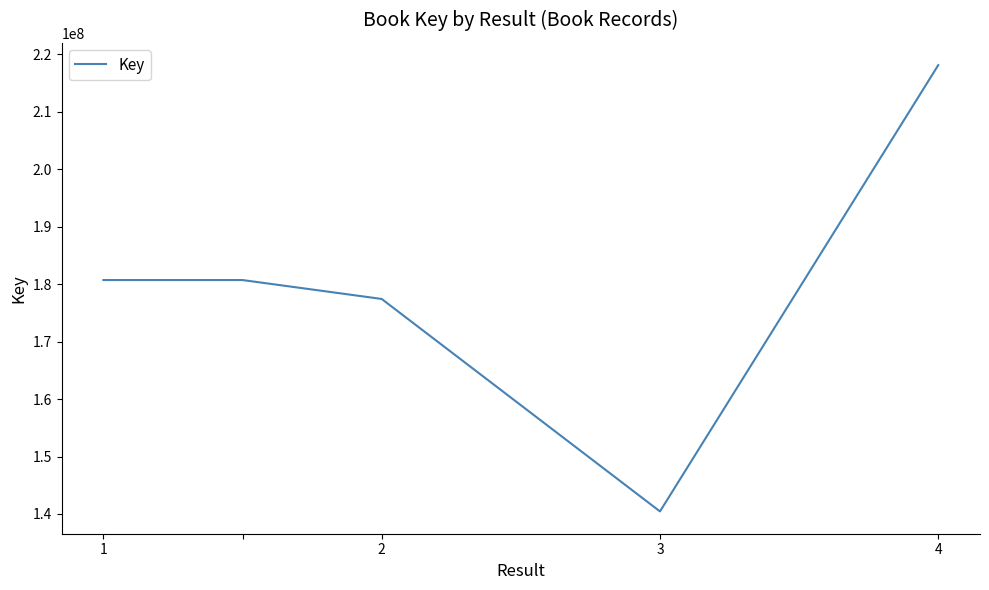

What is the maximum value shown in the chart?

218125151